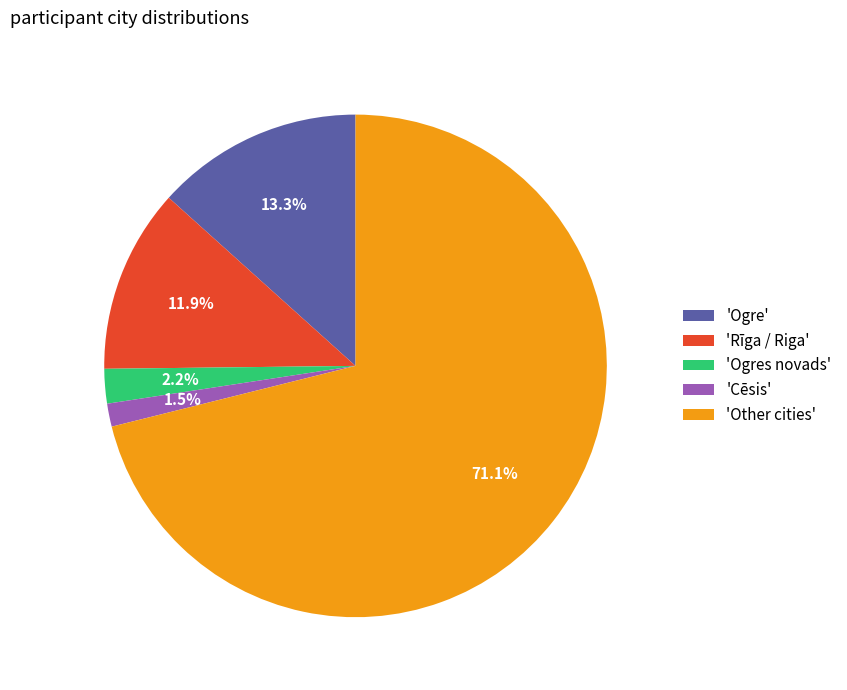

Which has a higher value, 'Other cities' or 'Cēsis'?

'Other cities'